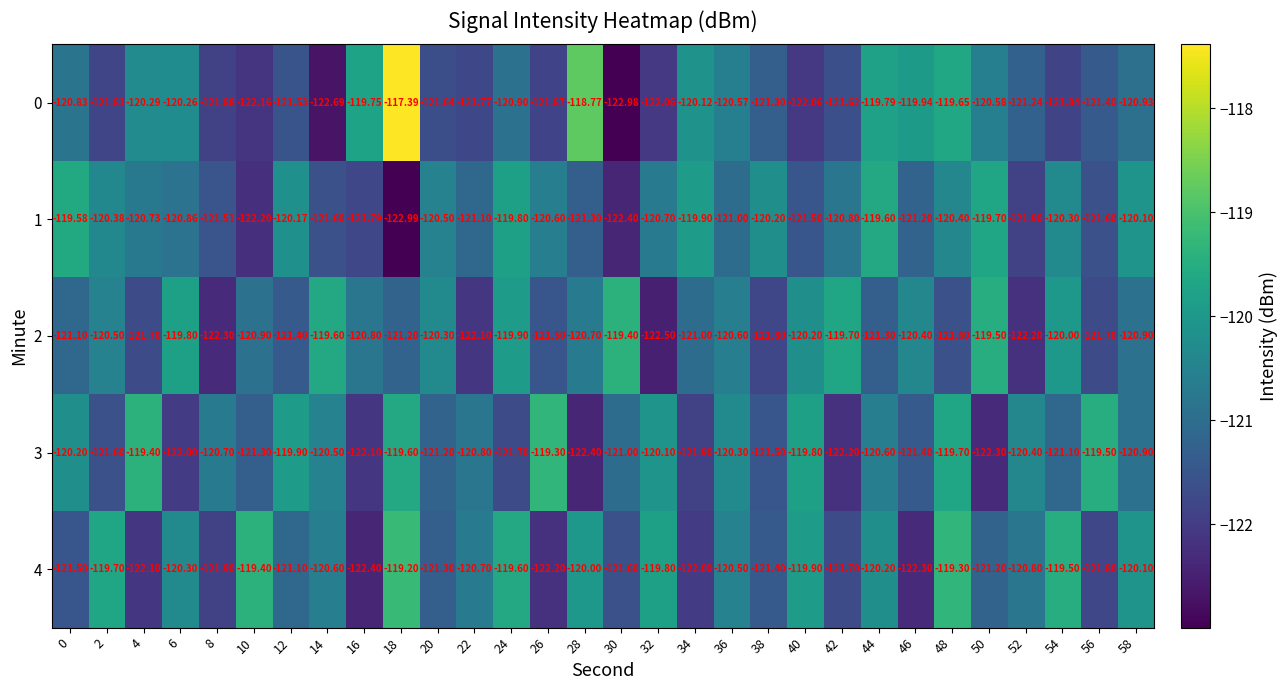

Which label corresponds to the smallest value in the chart?

18